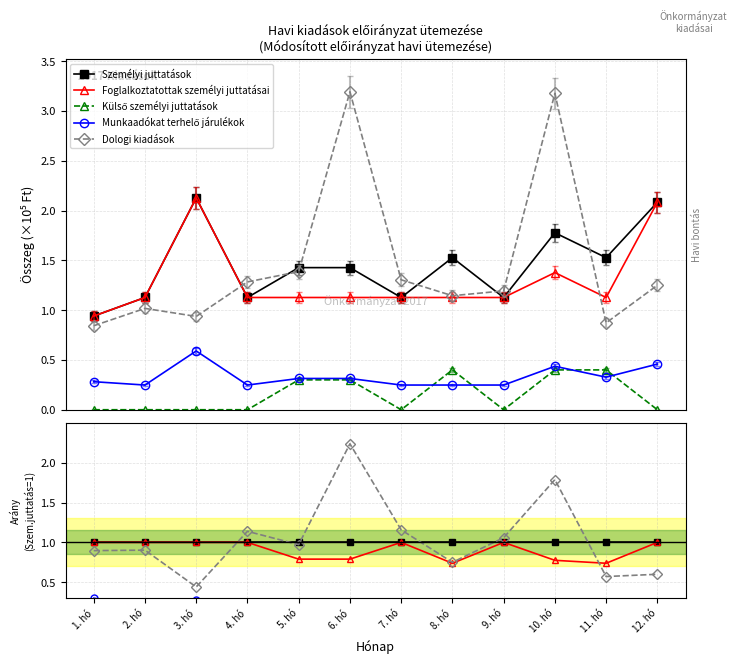

True or false: Foglalkoztatottak személyi juttatásai has a value of 0.8 at 6. hó.

True